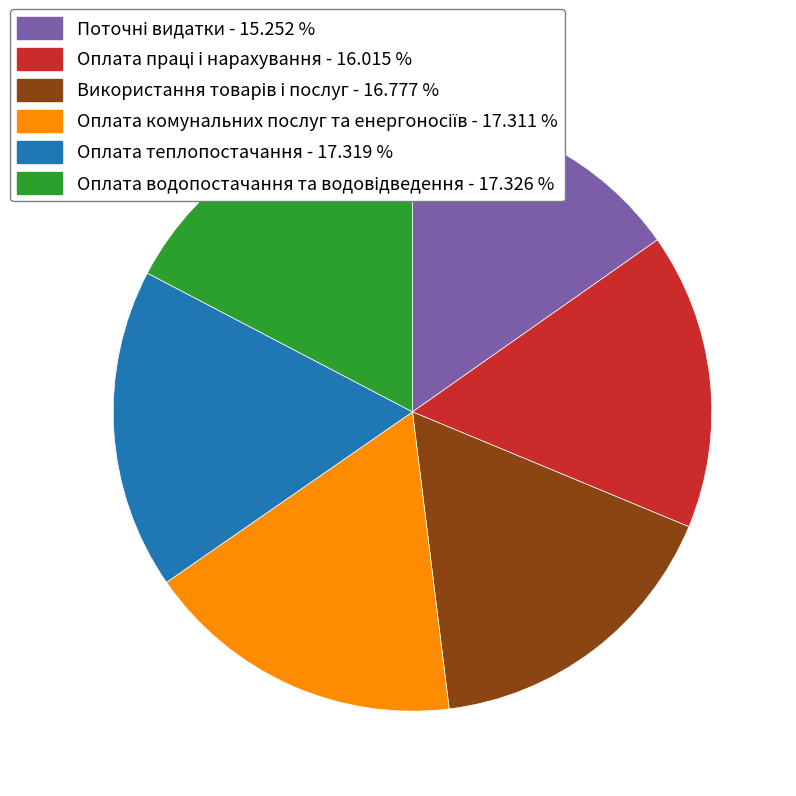

Does any single category account for the majority?

No